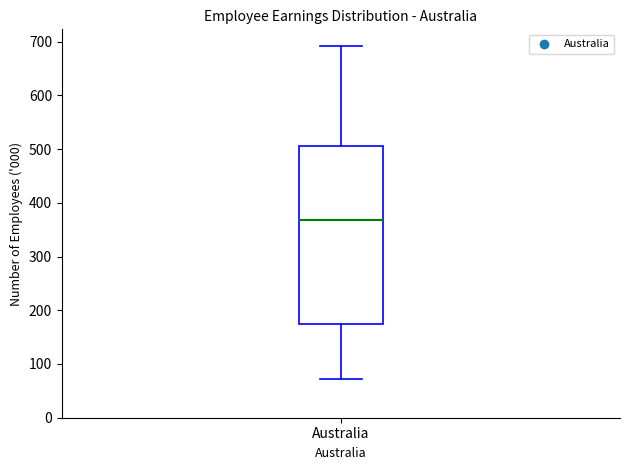

Transcribe this box plot: give where the median line is, the range the box spans, and where the two whiskers end, as read against the y-axis. The values are not printed on the chart, so give them approximately, as read against the axis.

median 370, box 170 to 510, whiskers 70 to 690